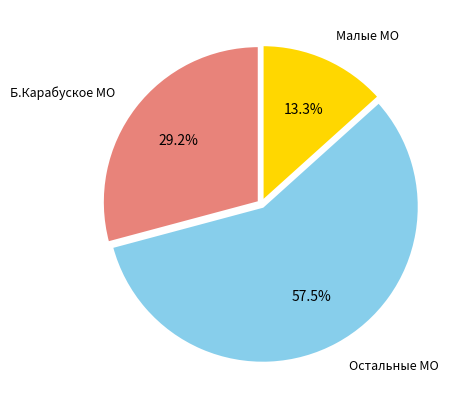

Is there any slice that represents more than half of the pie?

Yes